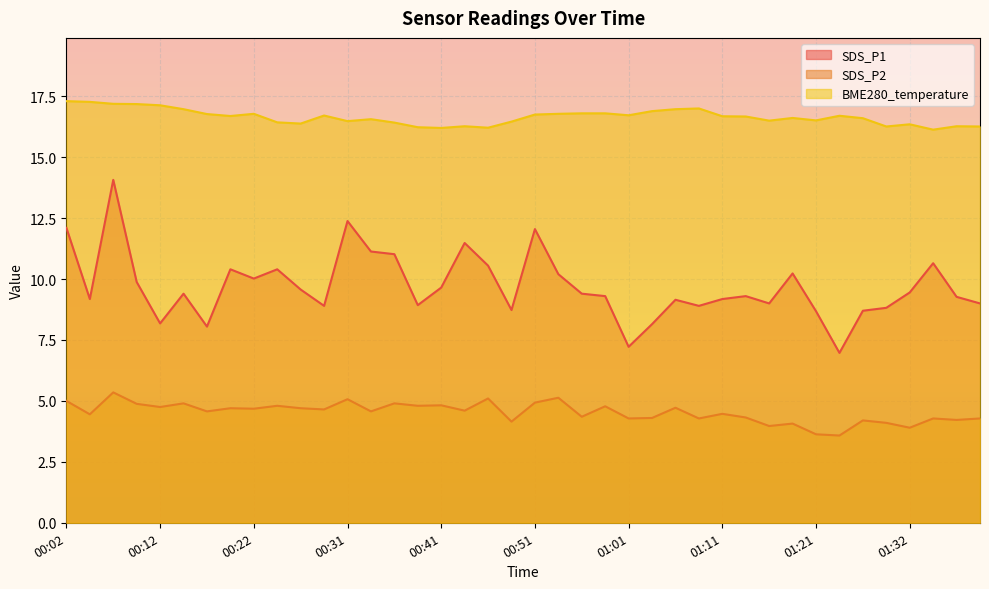

List the labels in order of SDS_P1 value, largest first.

00:07, 00:31, 00:02, 00:51, 00:44, 00:34, 00:36, 01:34, 00:46, 00:19, 00:24, 01:18, 00:54, 00:22, 00:09, 00:41, 00:26, 01:32, 00:14, 00:56, 00:58, 01:13, 01:37, 00:04, 01:11, 01:06, 01:16, 01:40, 00:39, 00:29, 01:08, 01:30, 00:49, 01:27, 01:21, 00:12, 01:03, 00:17, 01:01, 01:24